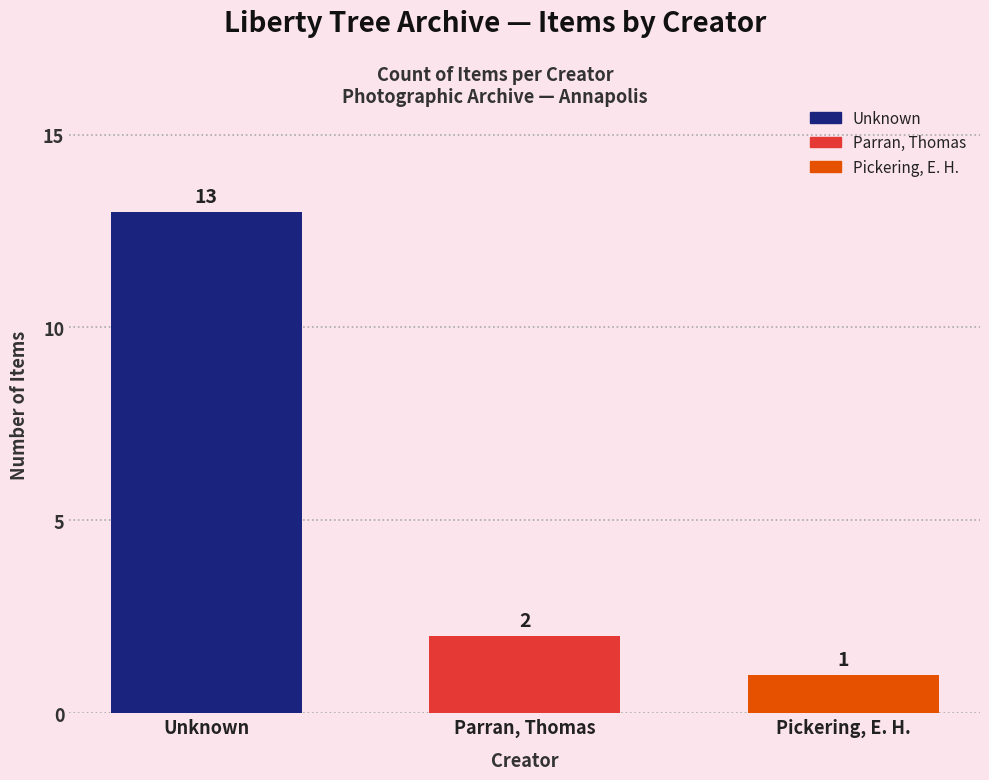

List the labels in order of value, largest first.

Unknown, Parran, Thomas, Pickering, E. H.